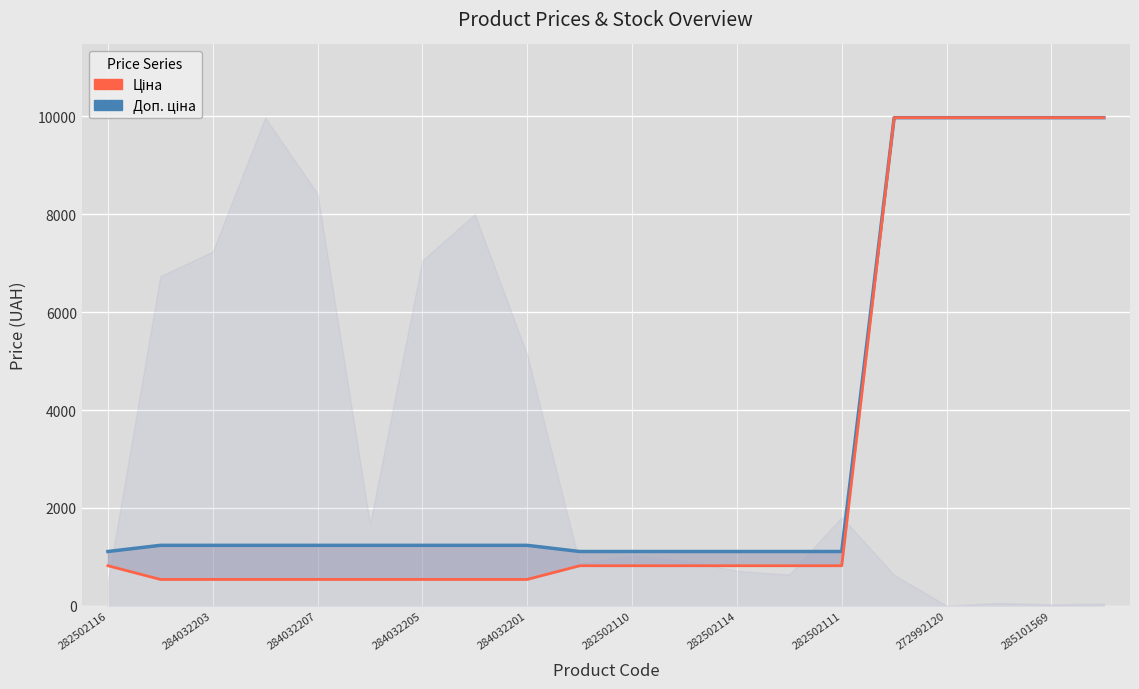

Rank the series by their maximum value, from highest to lowest.

Доп. ціна, Ціна